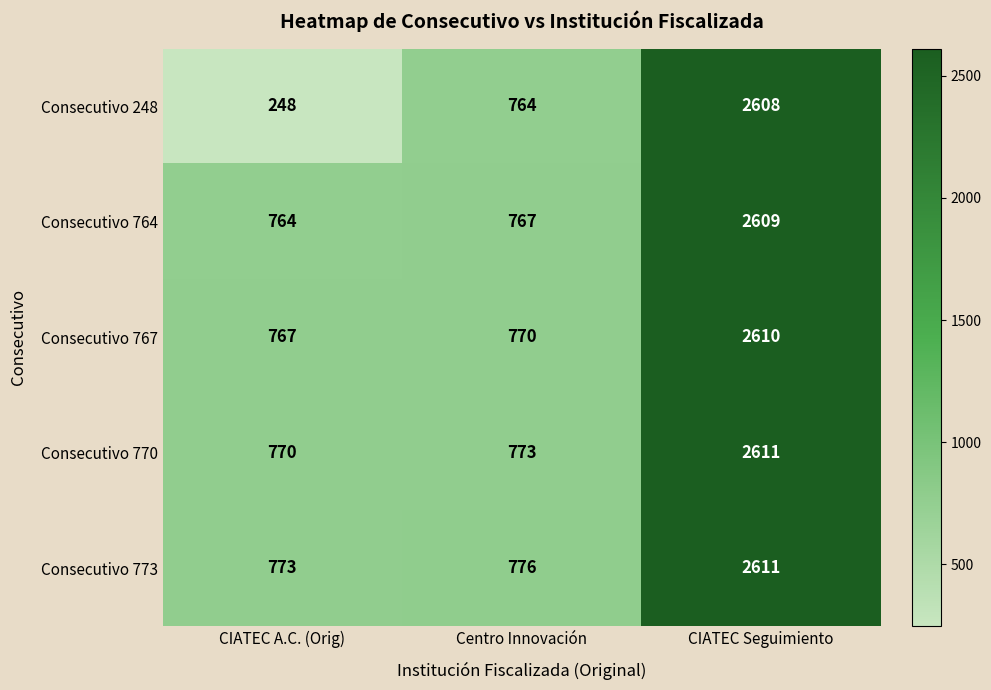

What is the difference between the Consecutivo 767 values at CIATEC Seguimiento and Centro Innovación?

1840